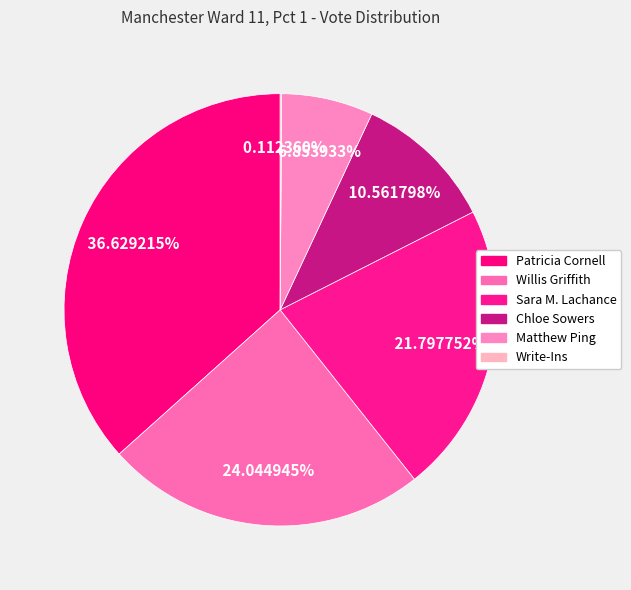

Which category has the biggest portion of the pie?

Patricia Cornell